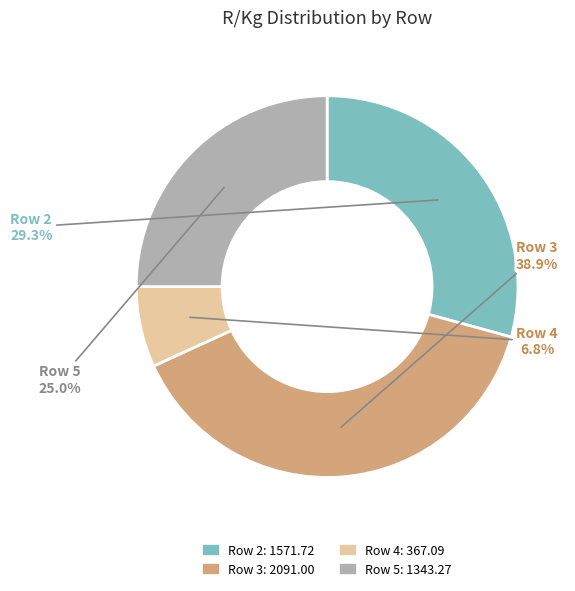

How many slices are in this pie chart?

4